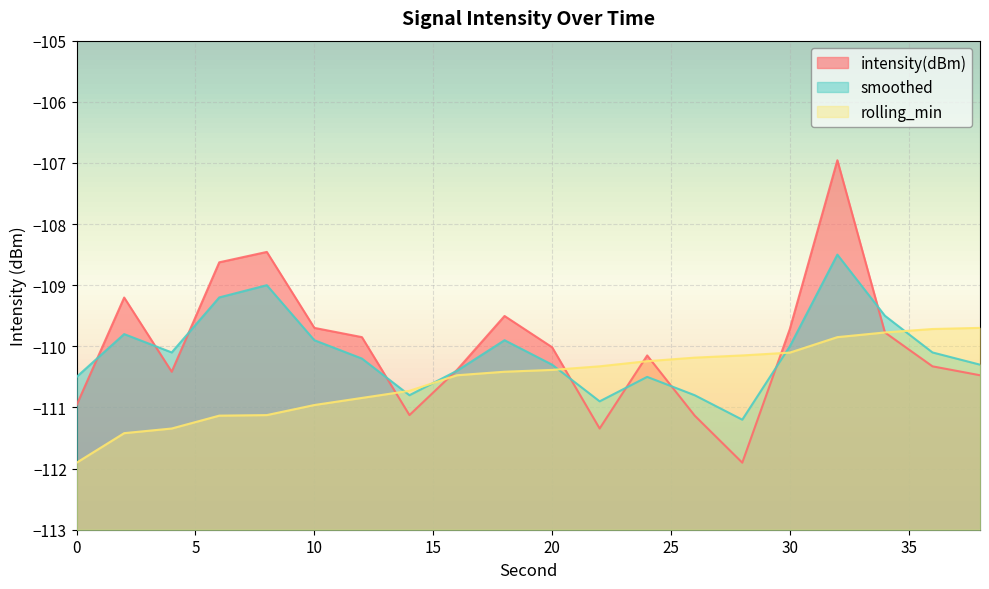

List the series in order of their peak value, highest first.

intensity(dBm), smoothed, rolling_min